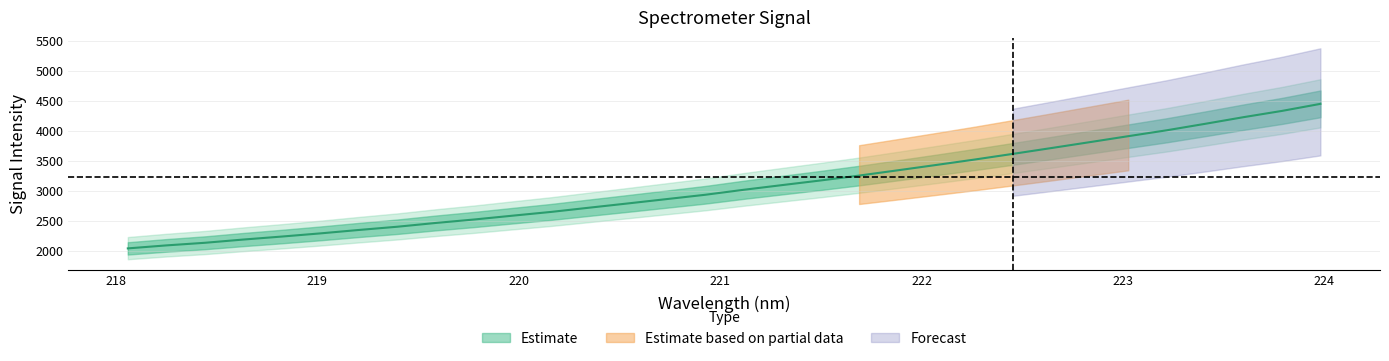

True or false: there are more than 1 points higher than both neighbors.

False